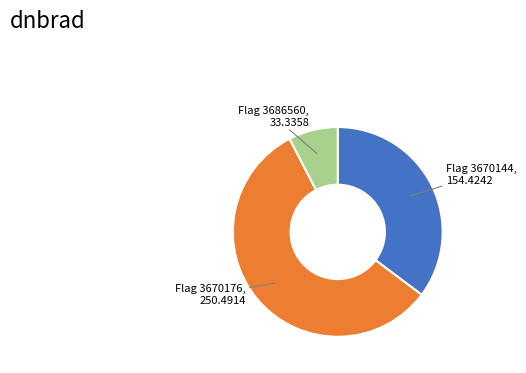

Between Flag 3670144 and Flag 3670176, which is larger?

Flag 3670176